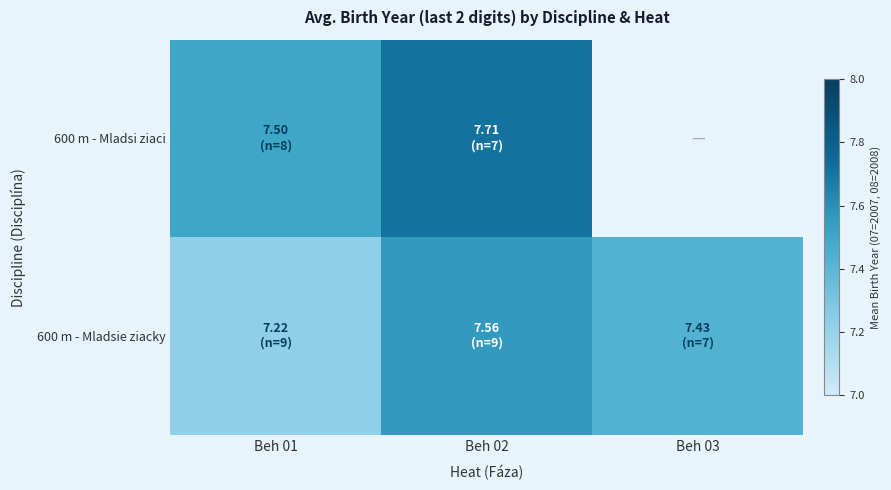

Rank the series by their maximum value, from lowest to highest.

600 m - Mladsie ziacky, 600 m - Mladsi ziaci